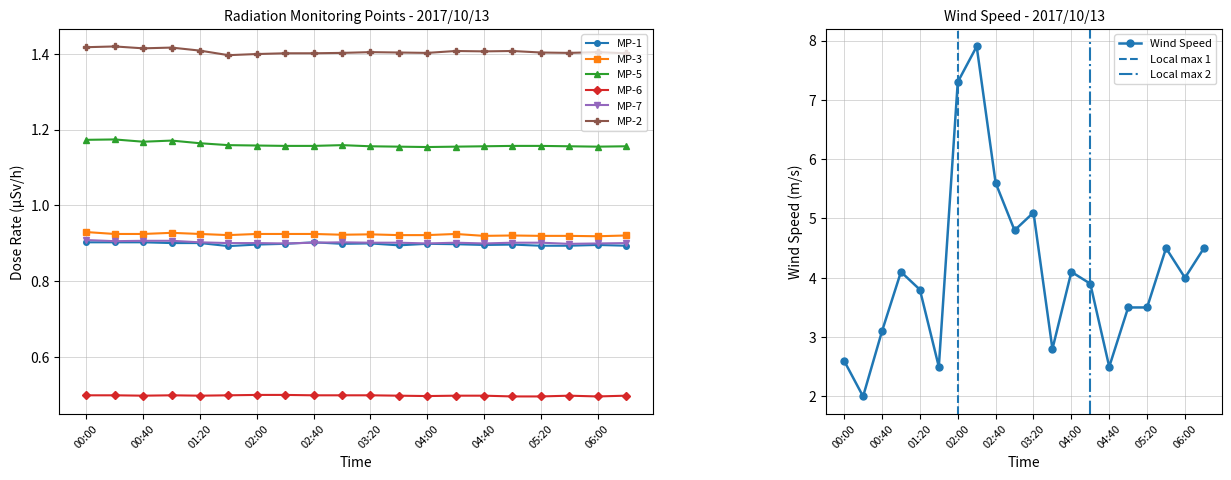

Count the MP-6 values in the range 0 to 1.

20